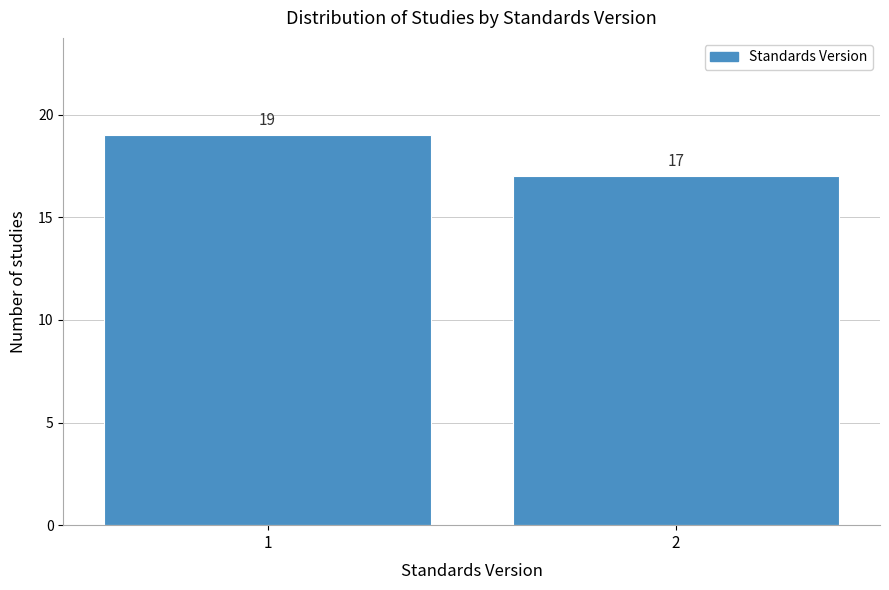

Reading left to right, transcribe all the data shown in this chart.

19	17